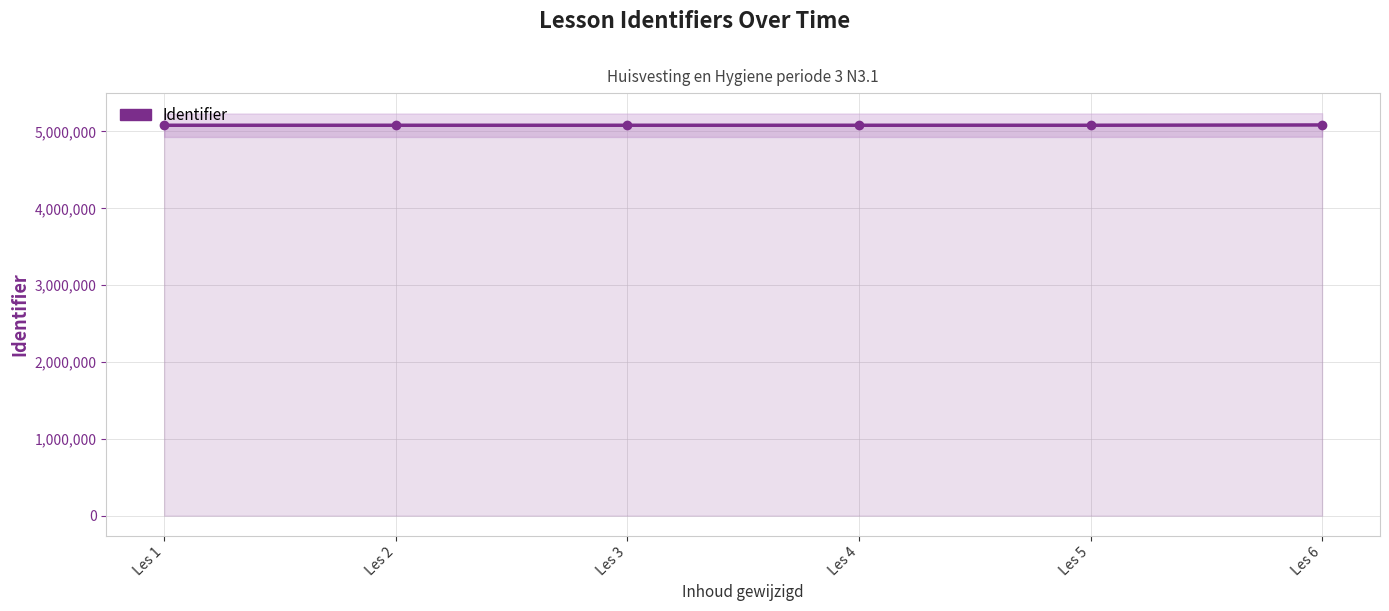

Rank the categories by value from highest to lowest.

Les 6, Les 4, Les 5, Les 3, Les 2, Les 1